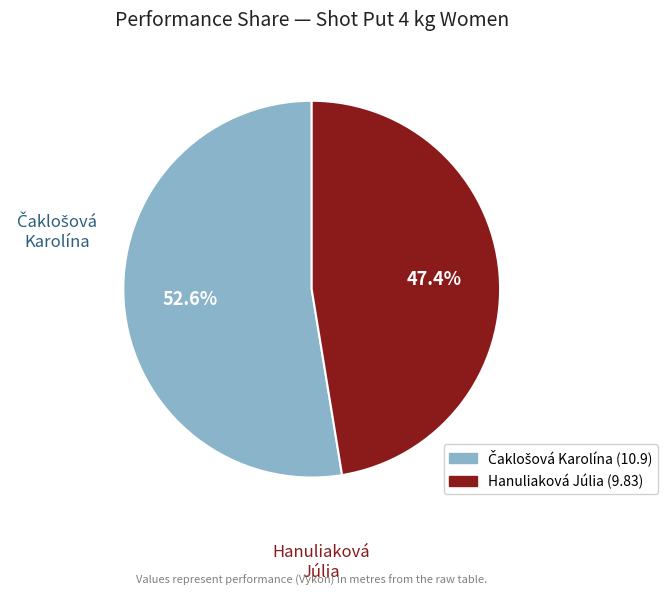

Is Hanuliaková Júlia the majority of the pie?

No